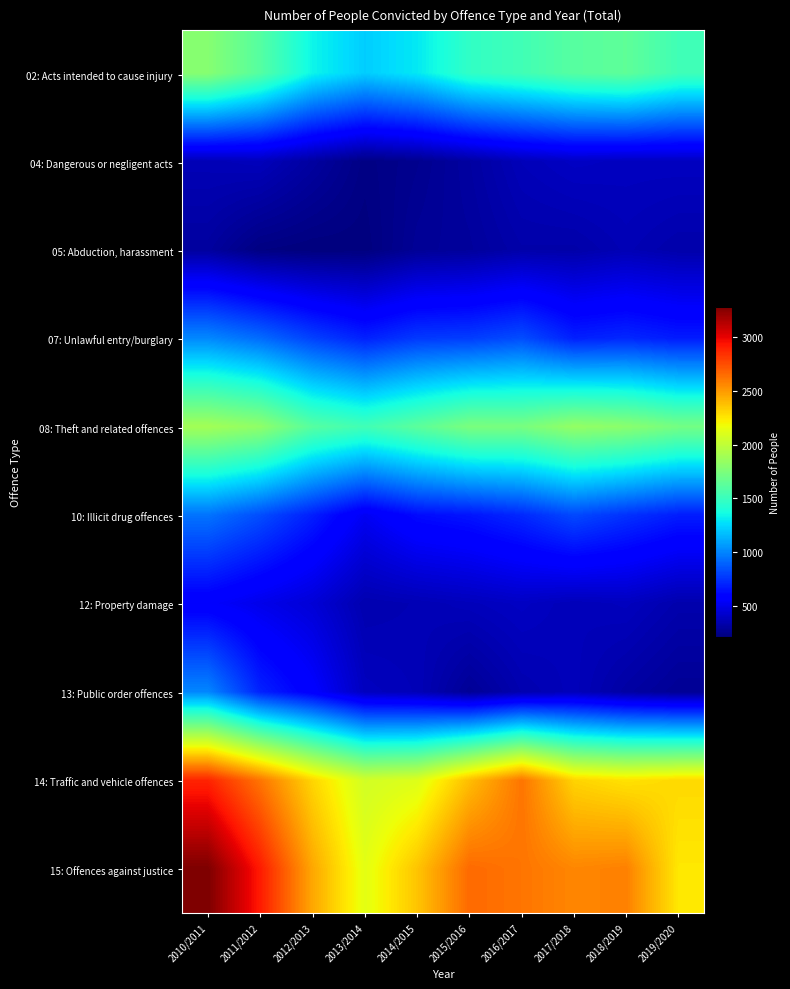

What is the difference between the highest and lowest values at 2013/2014?

1919